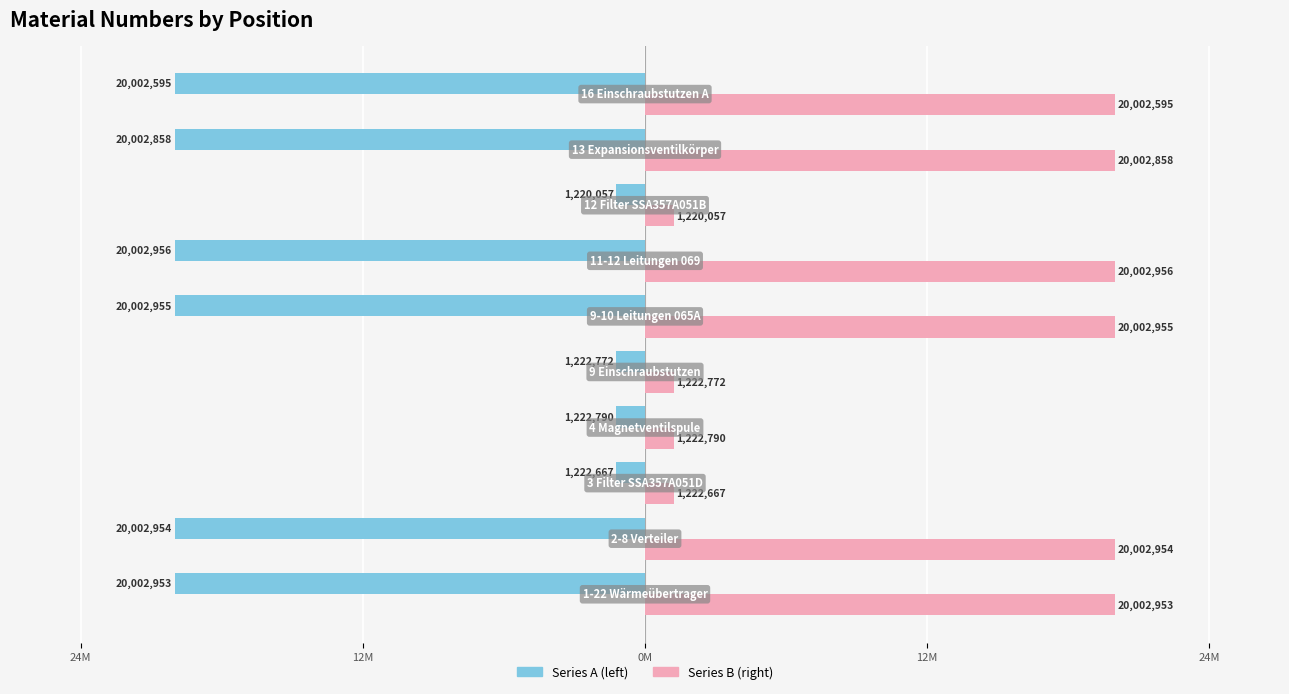

What is the minimum value shown in the chart?

-20.0